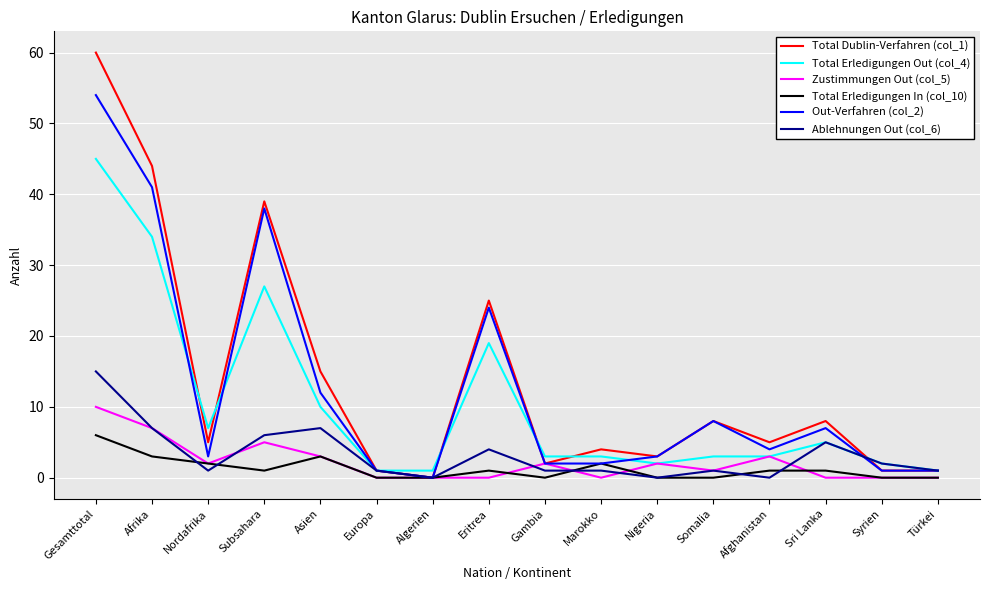

At which category is the sum across all series the highest?

Gesamttotal